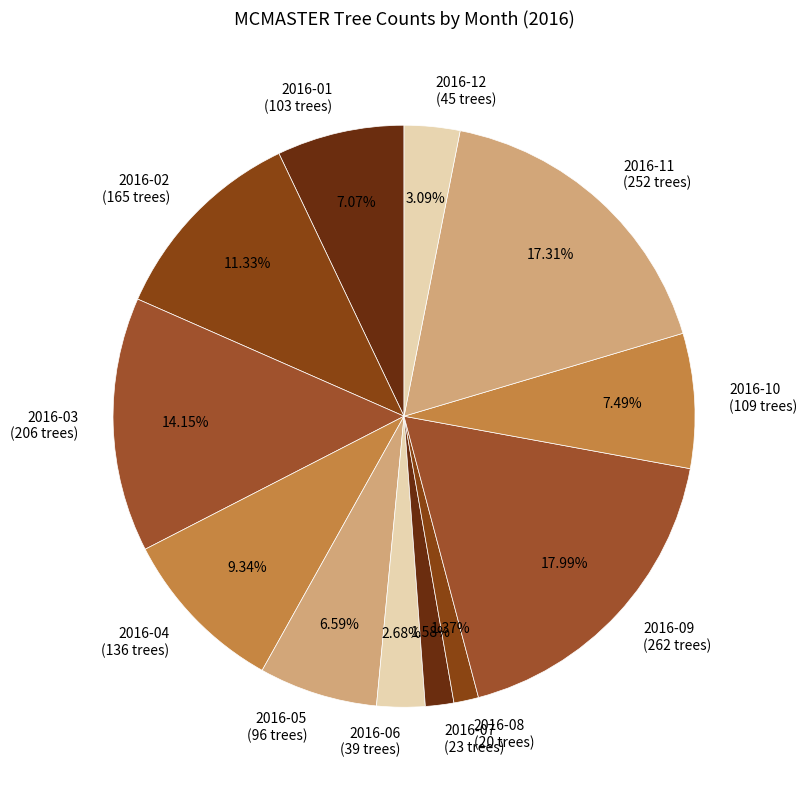

Combined, what portion of the pie is 2016-12 and 2016-10?

10.6%